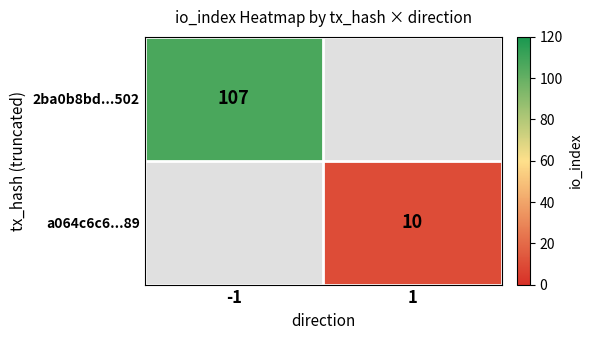

Is the value of 2ba0b8bd...502 at -1 greater than the value of a064c6c6...89 at 1?

Yes